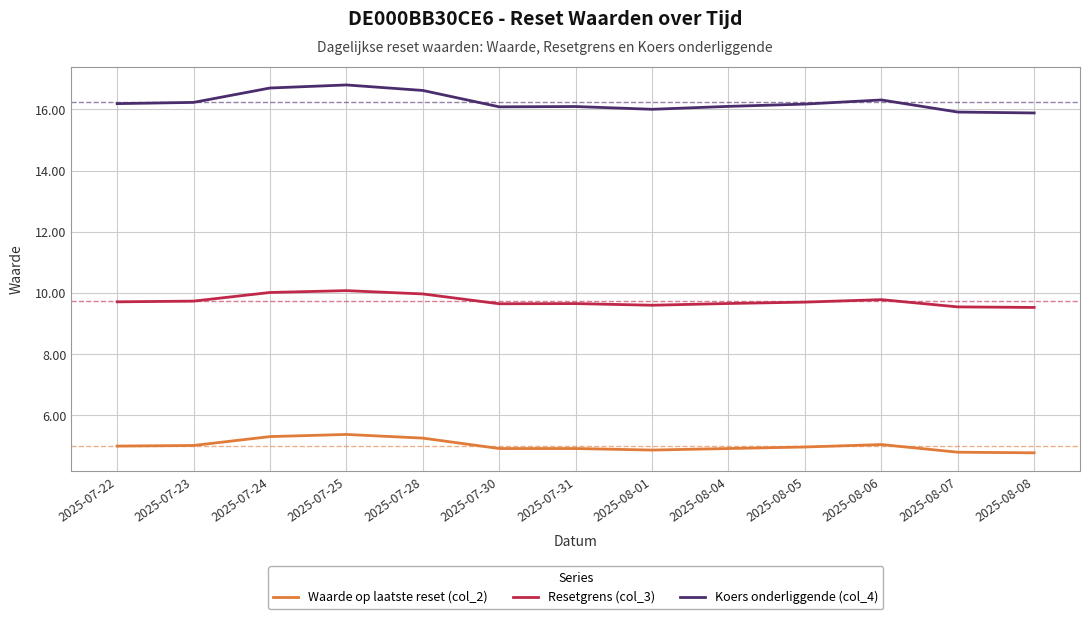

Rank the series at 2025-07-28 from lowest to highest value.

Waarde op laatste reset (col_2), Resetgrens (col_3), Koers onderliggende (col_4)